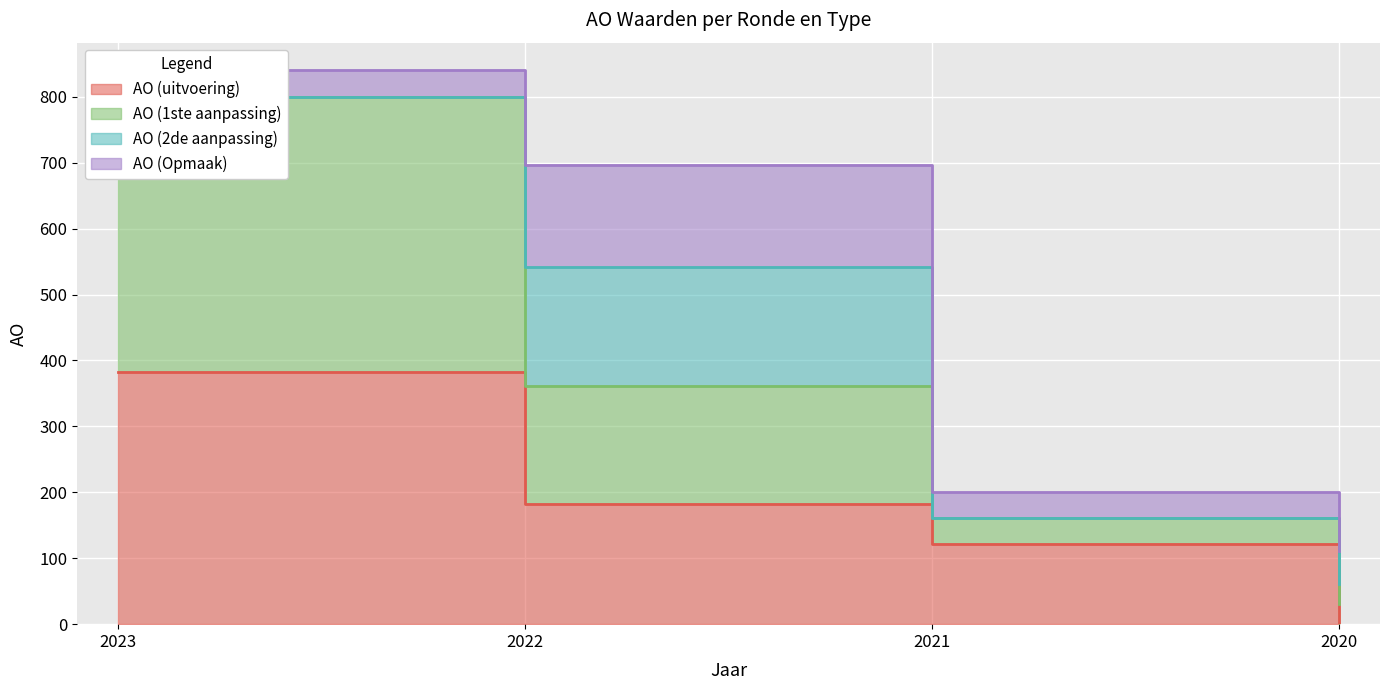

At which label is AO (1ste aanpassing) closest to 415?

2022